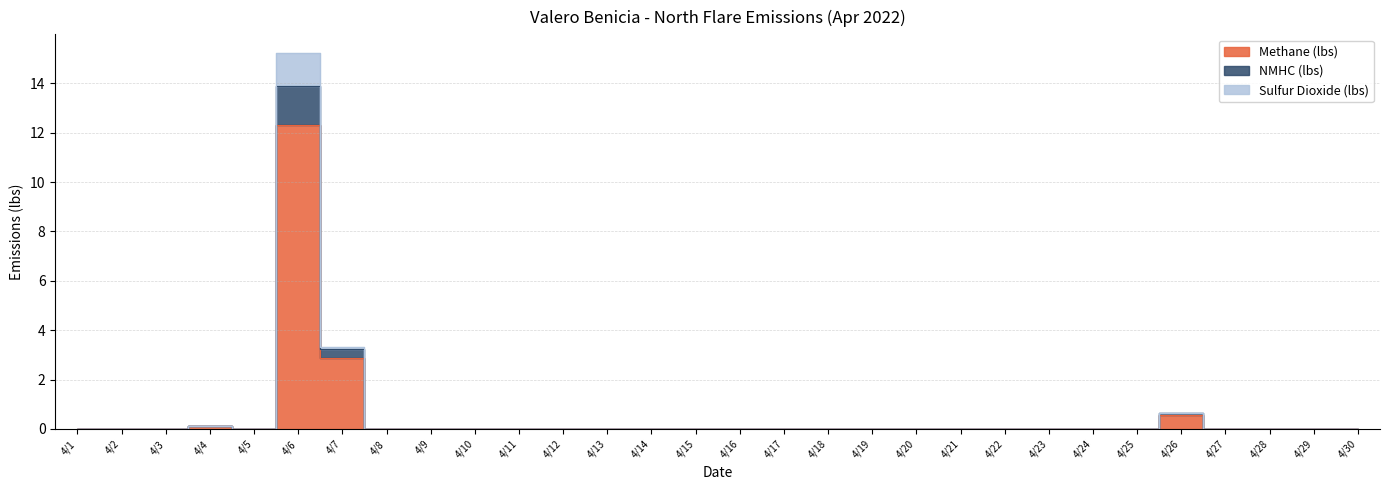

The value of Sulfur Dioxide (lbs) at 4/30 is 0.0. True or false?

True